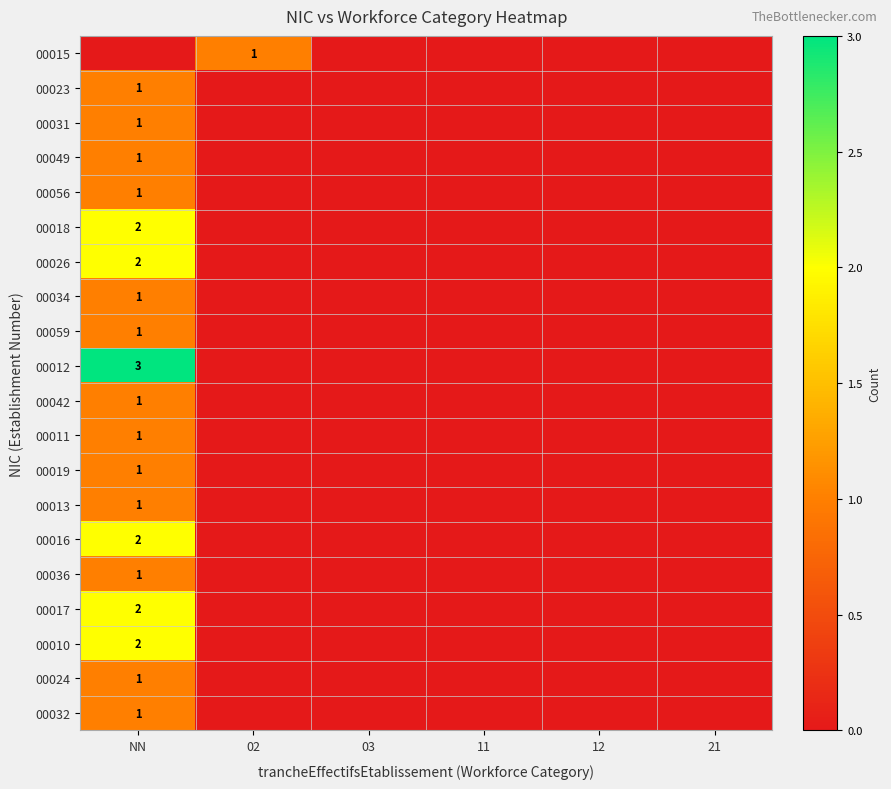

Is it true that 00032 equals 2 at NN?

False